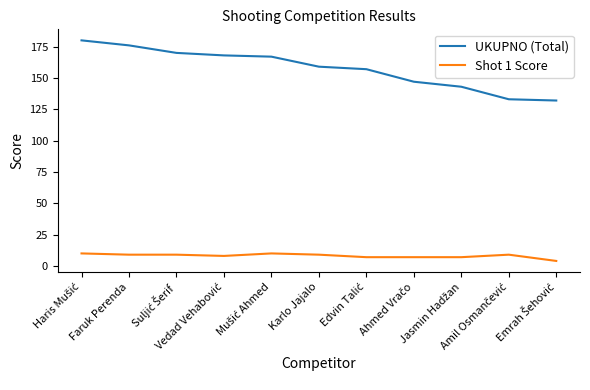

What is the minimum value for UKUPNO (Total)?

132